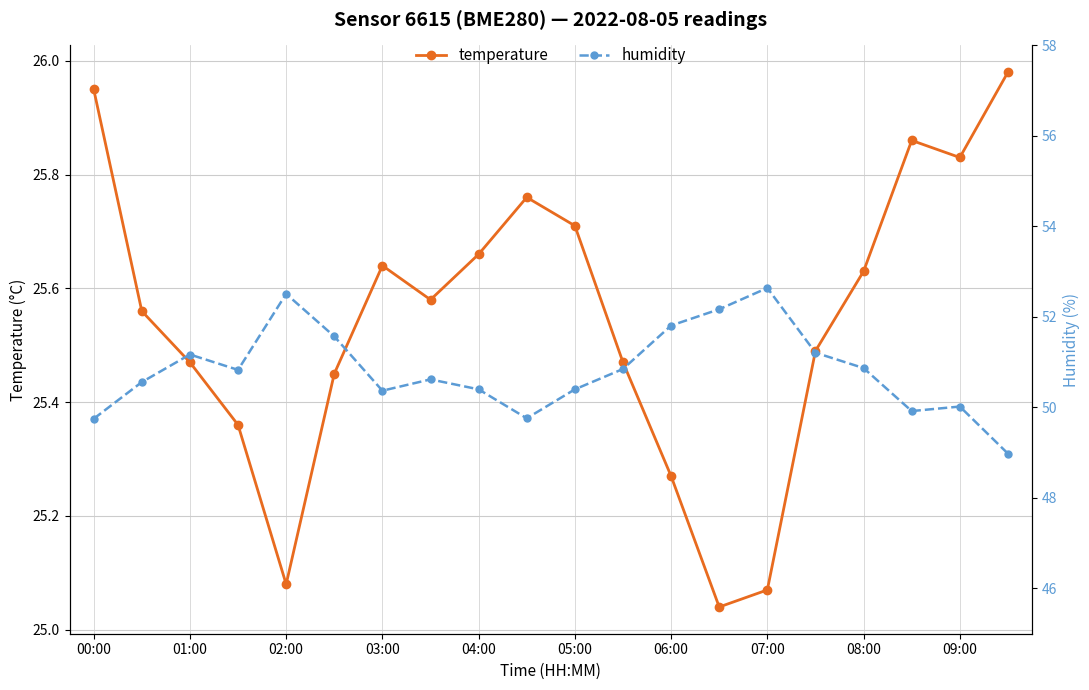

True or false: temperature and humidity cross at least once.

False